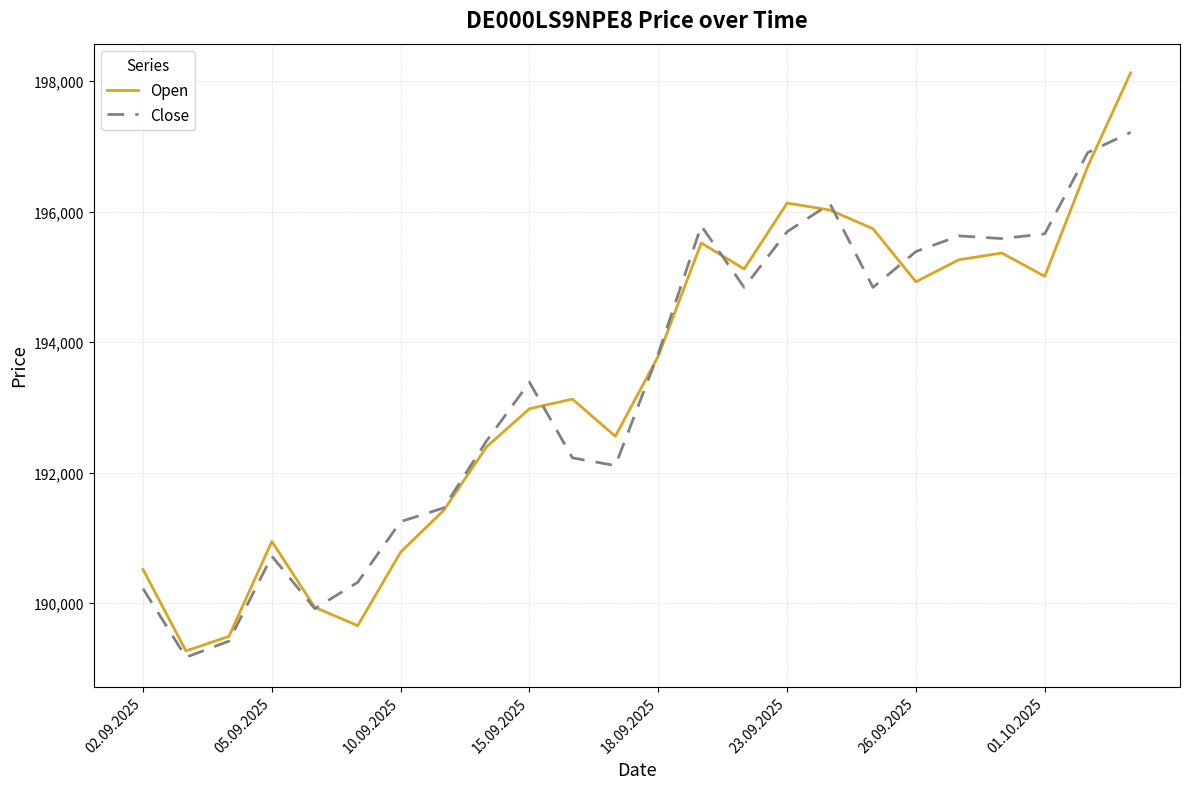

Which series has the largest range (max minus min)?

Open